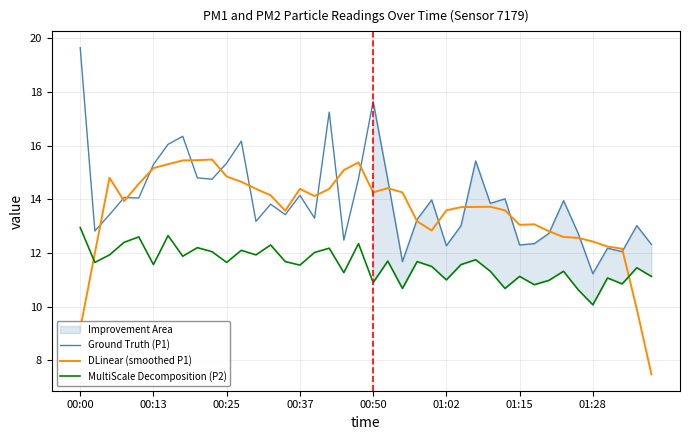

True or false: MultiScale Decomposition (P2) and Ground Truth (P1) cross at least once.

False